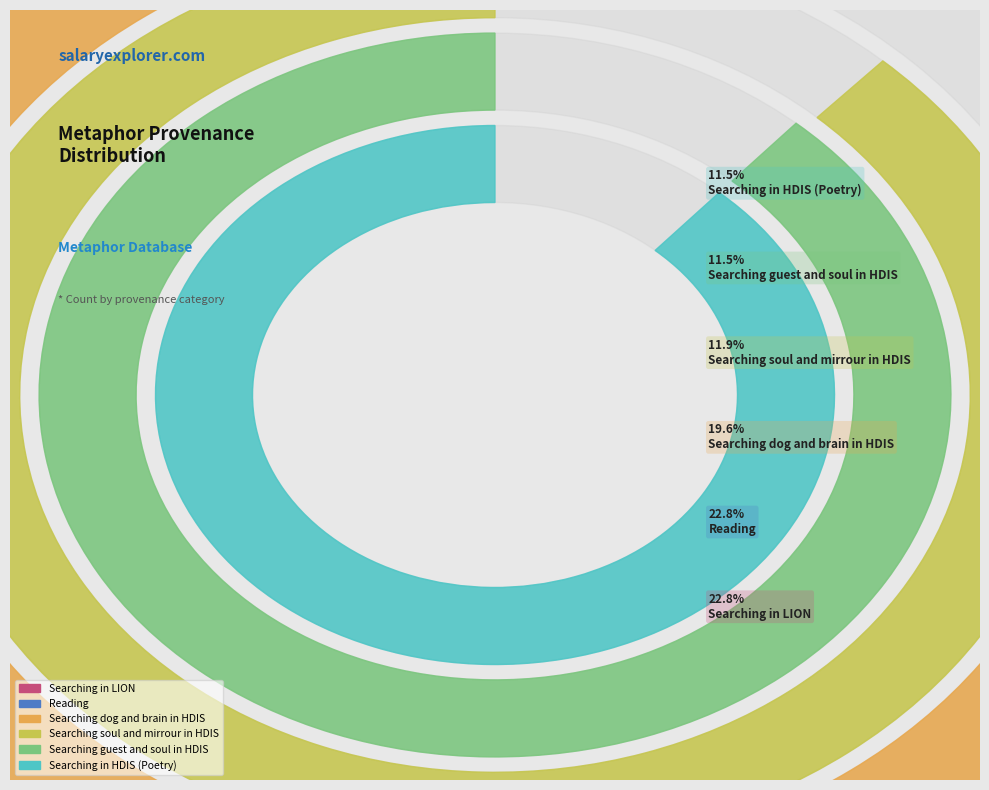

Is Searching dog and brain in HDIS the majority of the pie?

No